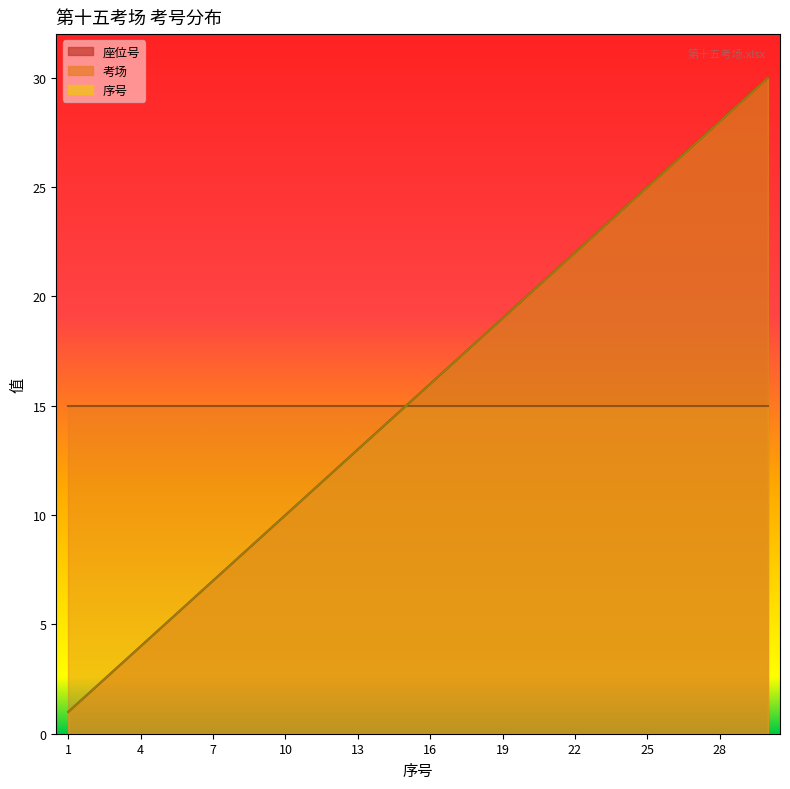

True or false: 座位号 and 序号 intersect in this chart.

False